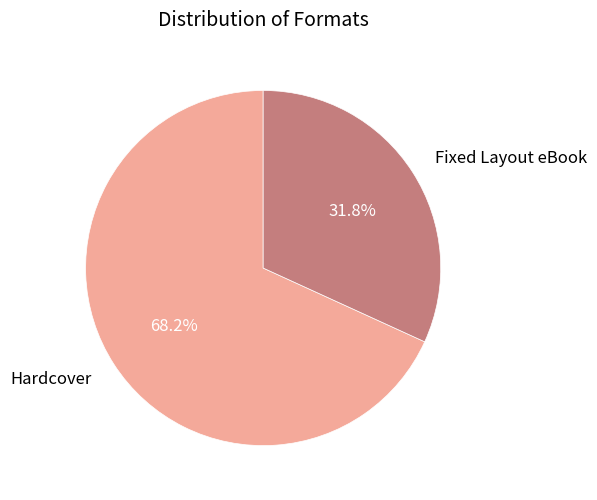

Which category has the biggest portion of the pie?

Hardcover